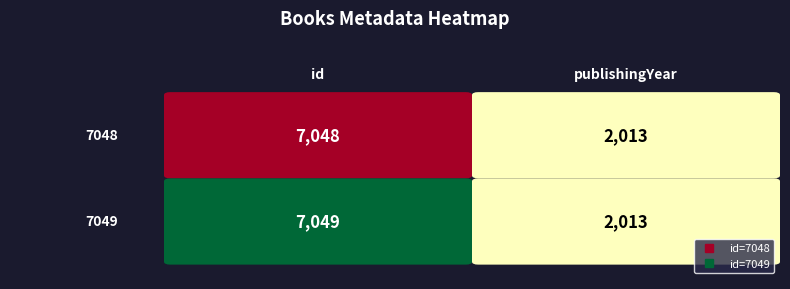

Which label corresponds to the smallest value in the chart?

7048